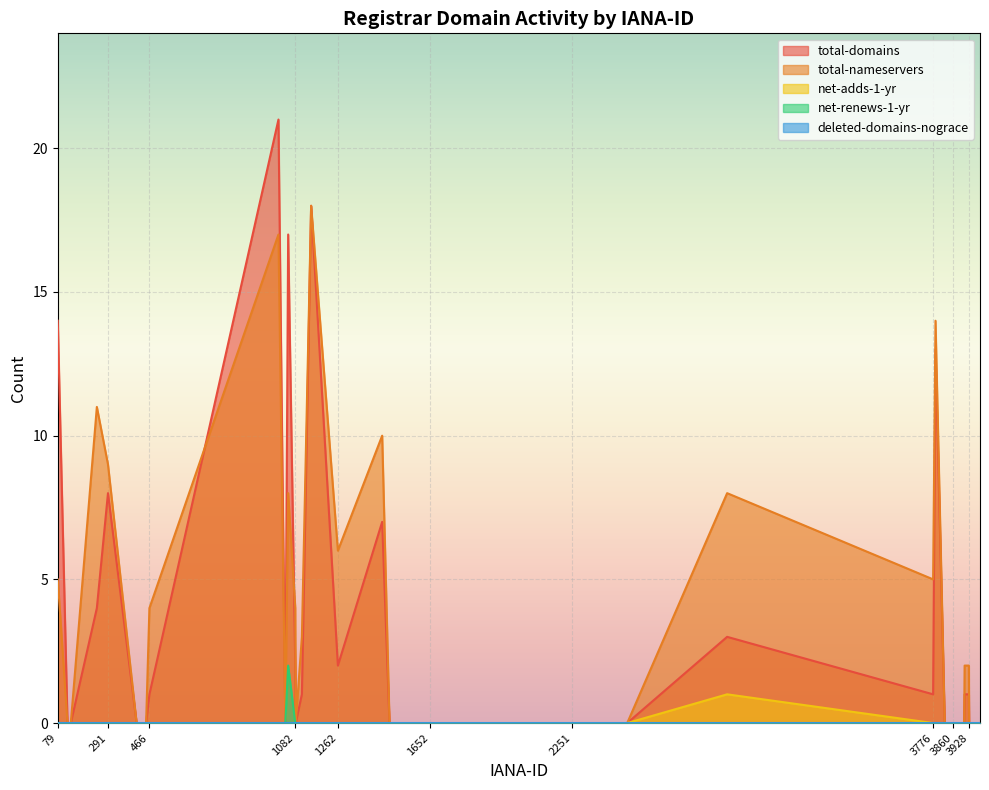

List the series in order of their peak value, highest first.

total-domains, total-nameservers, net-renews-1-yr, net-adds-1-yr, deleted-domains-nograce